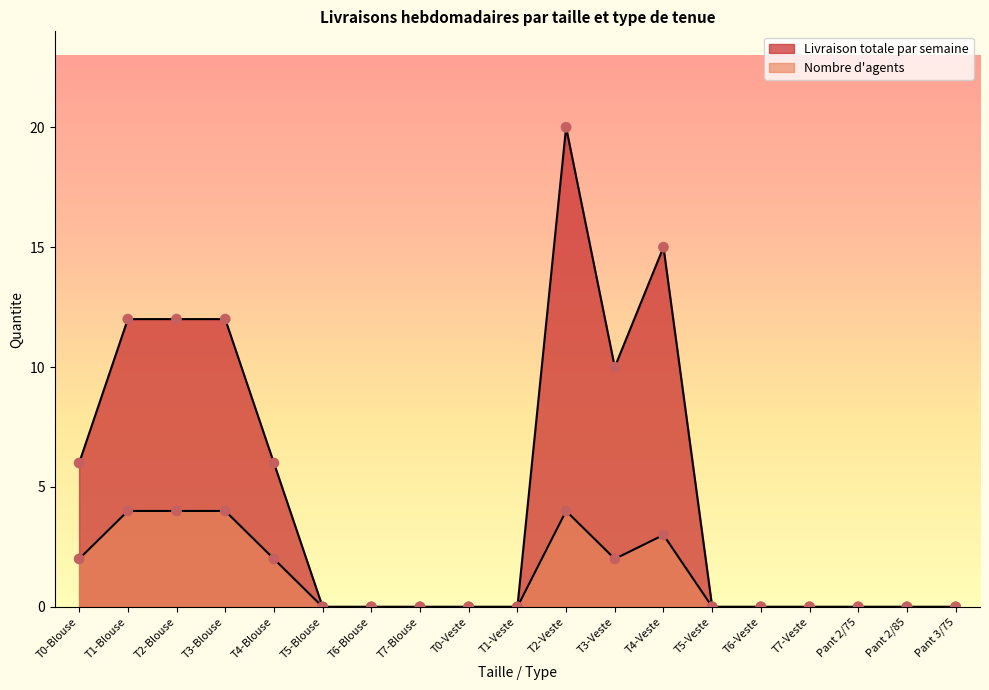

Which series has the largest total across all categories?

Livraison totale par semaine